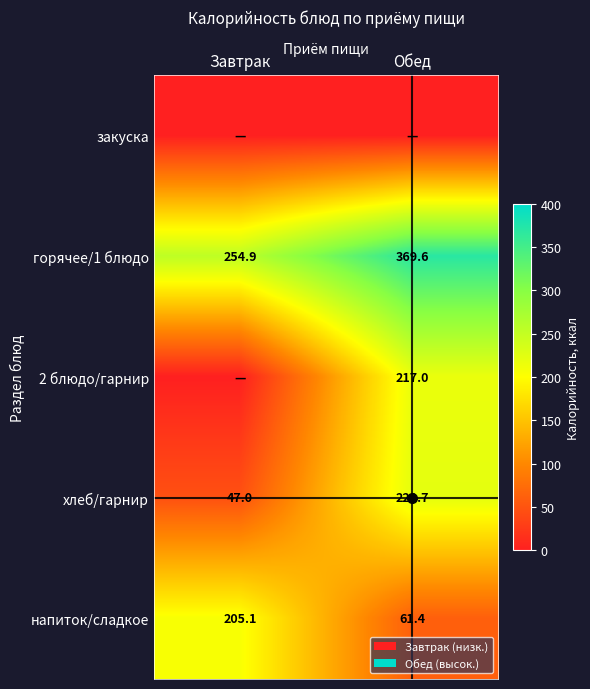

Is it true that напиток/сладкое equals 106.9 at Обед?

False